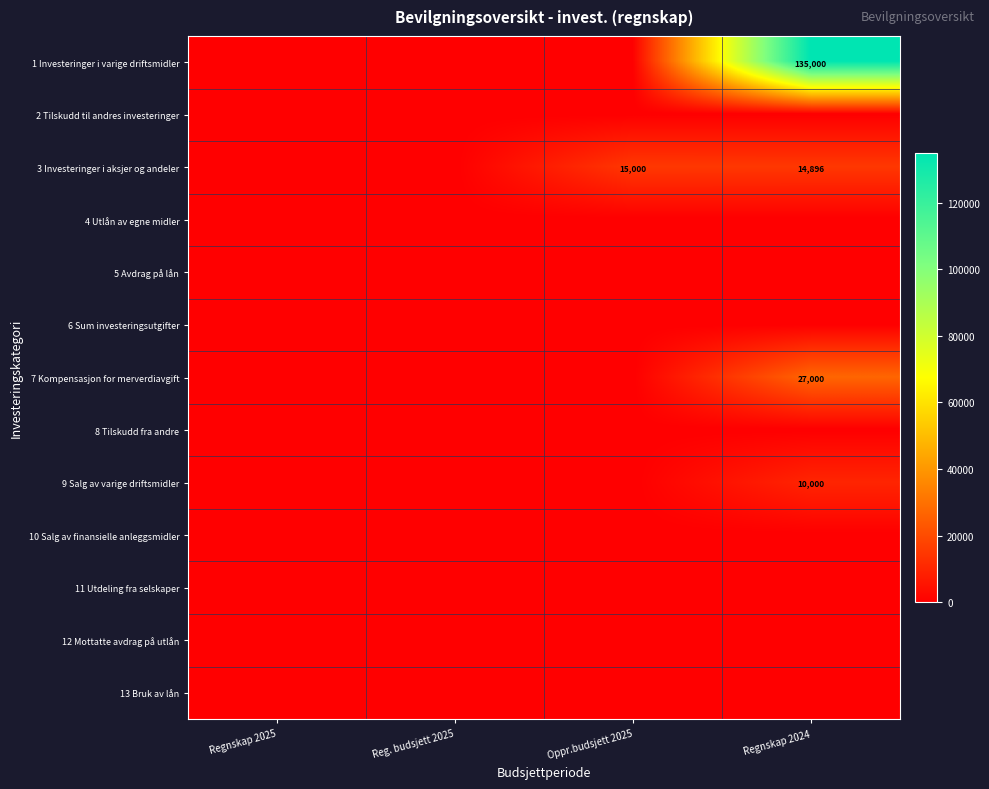

The value of 3 Investeringer i aksjer og andeler at Regnskap 2024 is 21579. True or false?

False